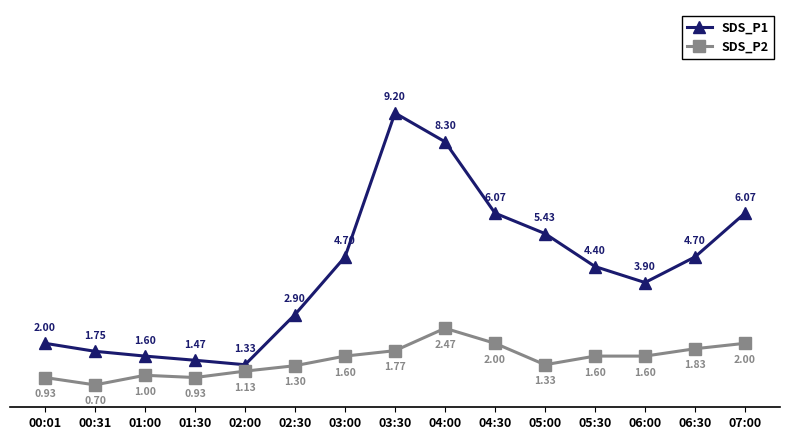

True or false: SDS_P2 and SDS_P1 intersect in this chart.

False